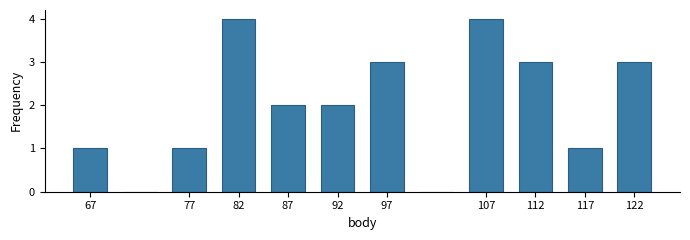

Reading left to right, list every bar in this chart as the range it spans on the x-axis followed by its height. The values are not printed on the chart, so give them approximately, as read against the axis.

65 to 70: 1
70 to 75: 0
75 to 80: 1
80 to 85: 4
85 to 90: 2
90 to 95: 2
95 to 100: 3
100 to 105: 0
105 to 110: 4
110 to 115: 3
115 to 120: 1
120 to 125: 3